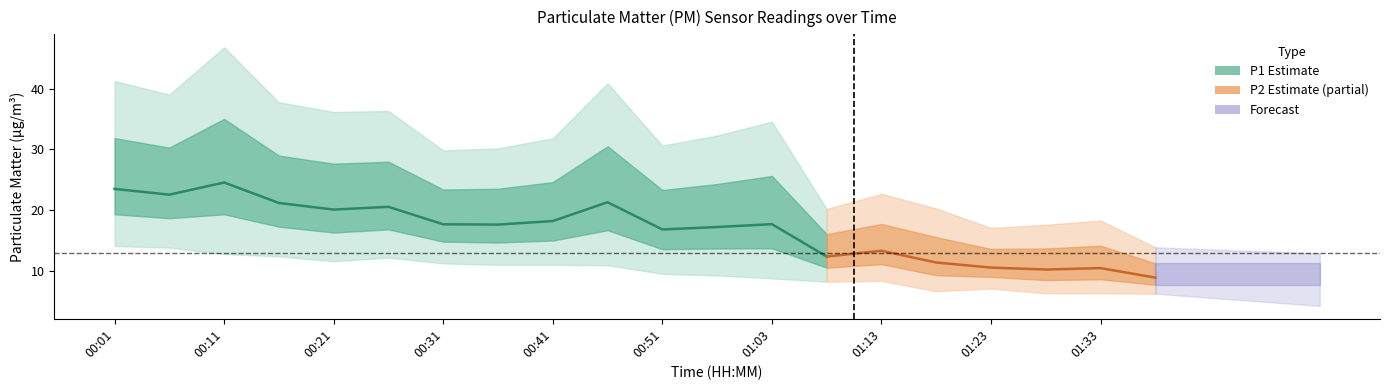

How many data points does each series have?

20